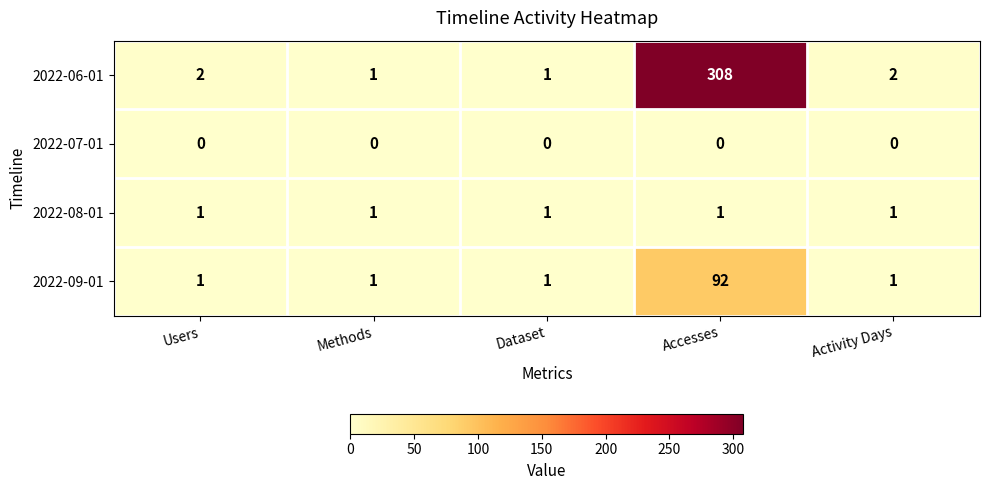

Rank the series by their maximum value, from highest to lowest.

2022-06-01, 2022-09-01, 2022-08-01, 2022-07-01